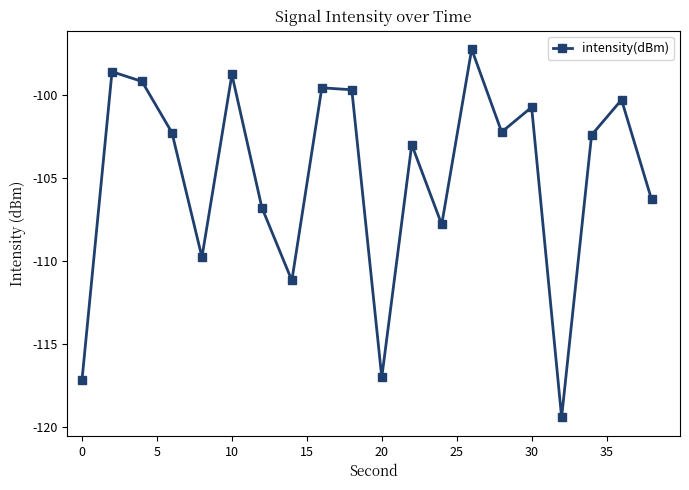

What is the value of the 5th point from the left?

-109.8